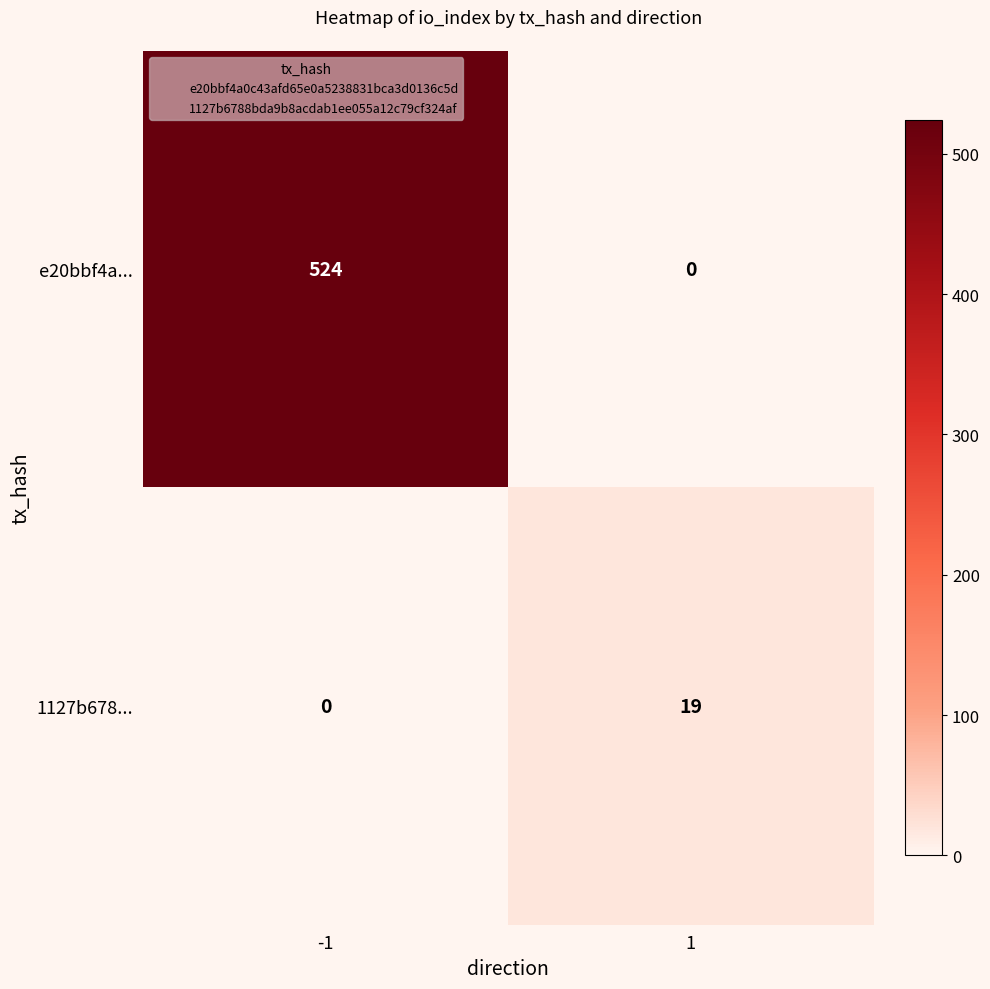

What is the total value across all series at -1?

524